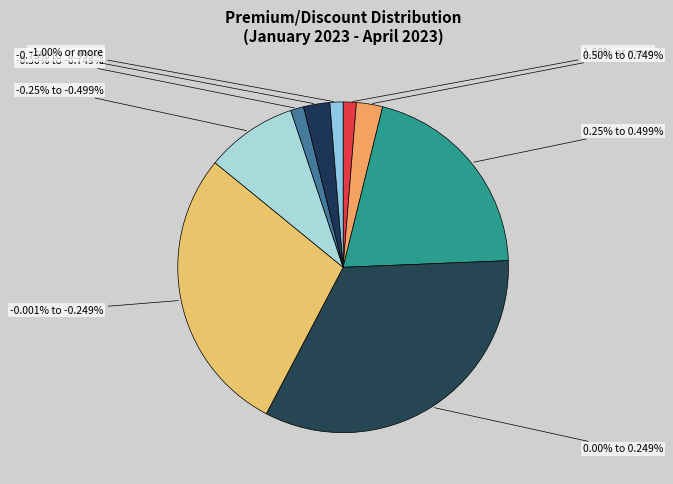

What portion of the pie excludes -0.75% to -0.999%?

97.4%